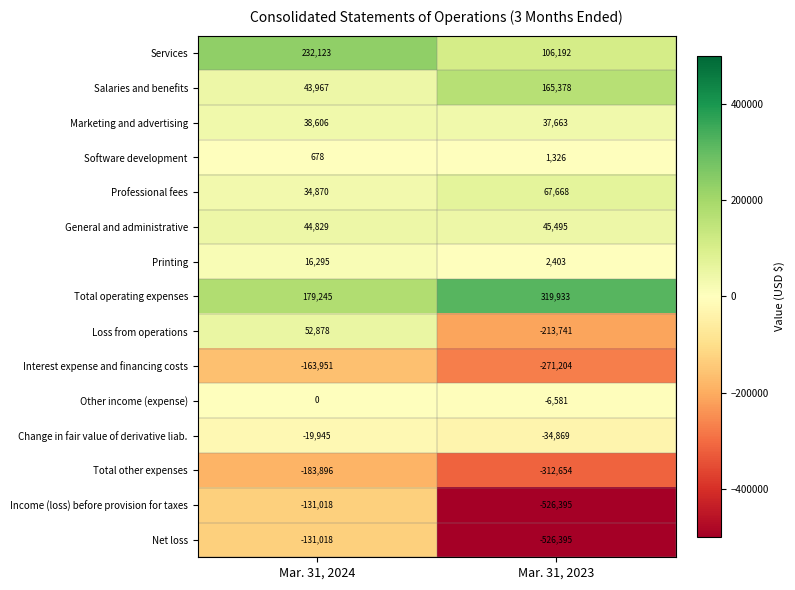

What is the sum of all Income (loss) before provision for taxes values?

-657413